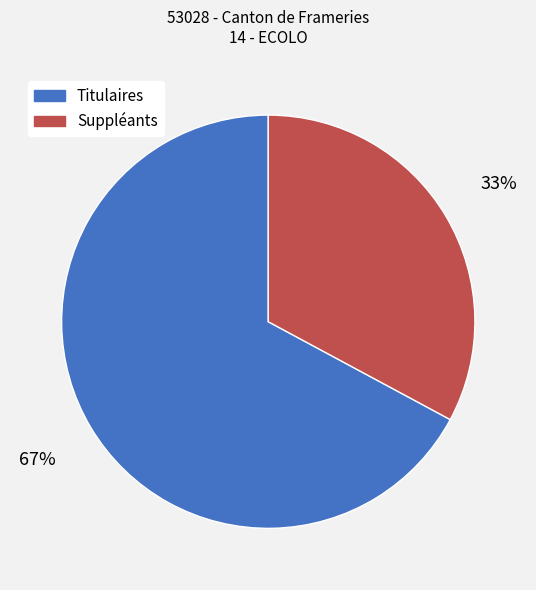

To the nearest percent, what is the difference between the largest and smallest slice percentages?

34%